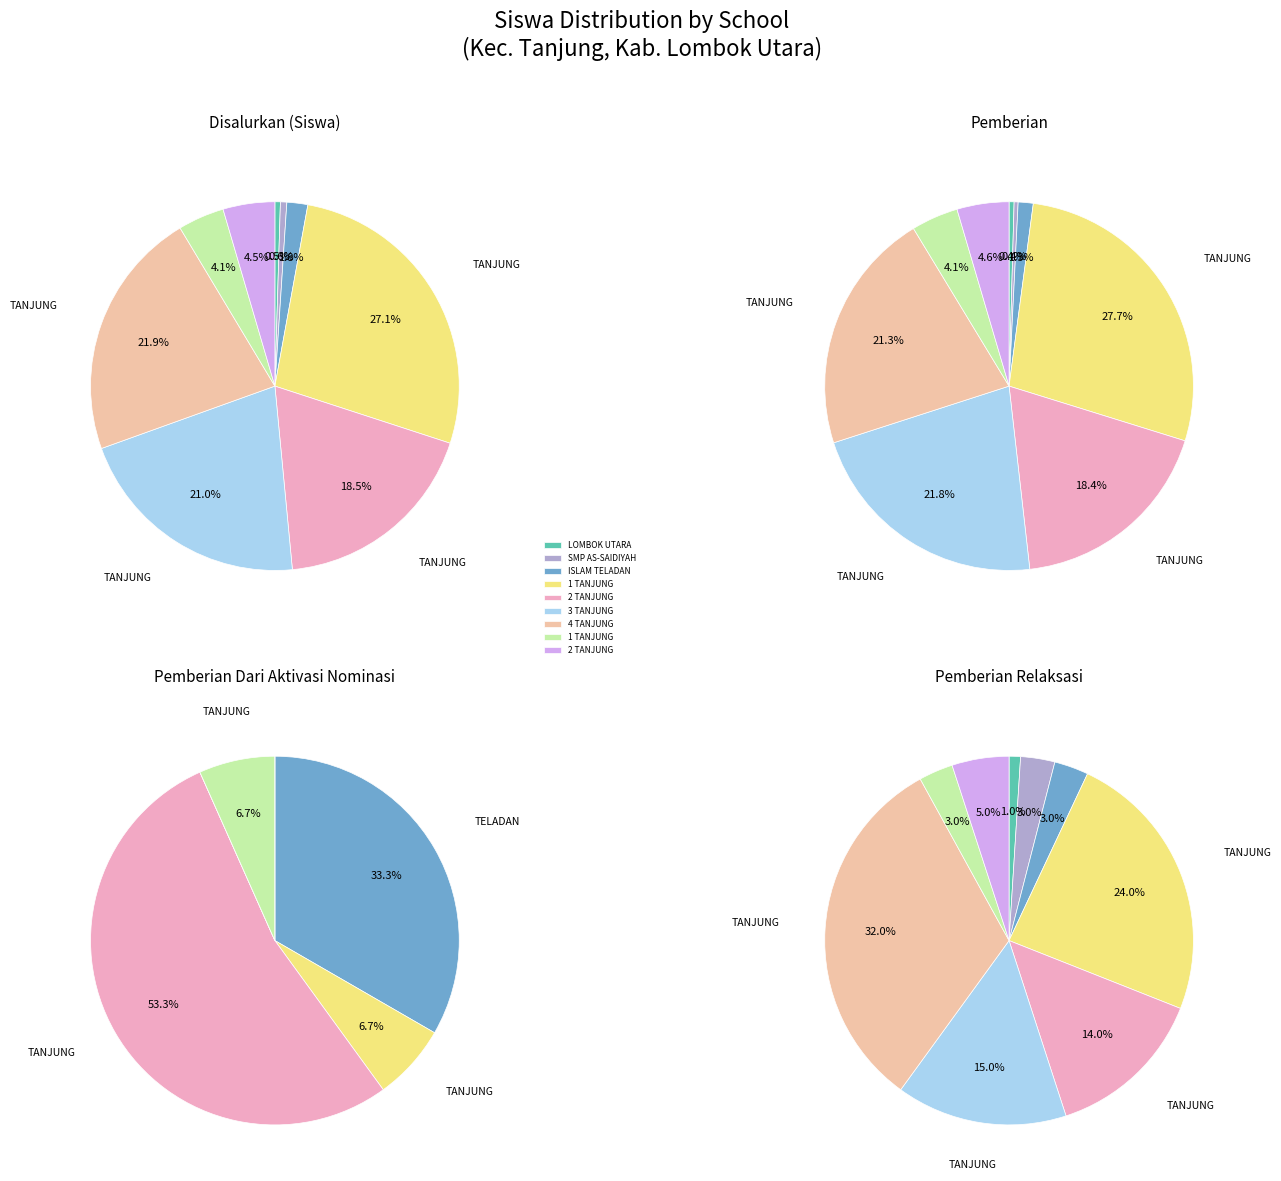

Which series has the largest range (max minus min)?

Disalurkan (Siswa)